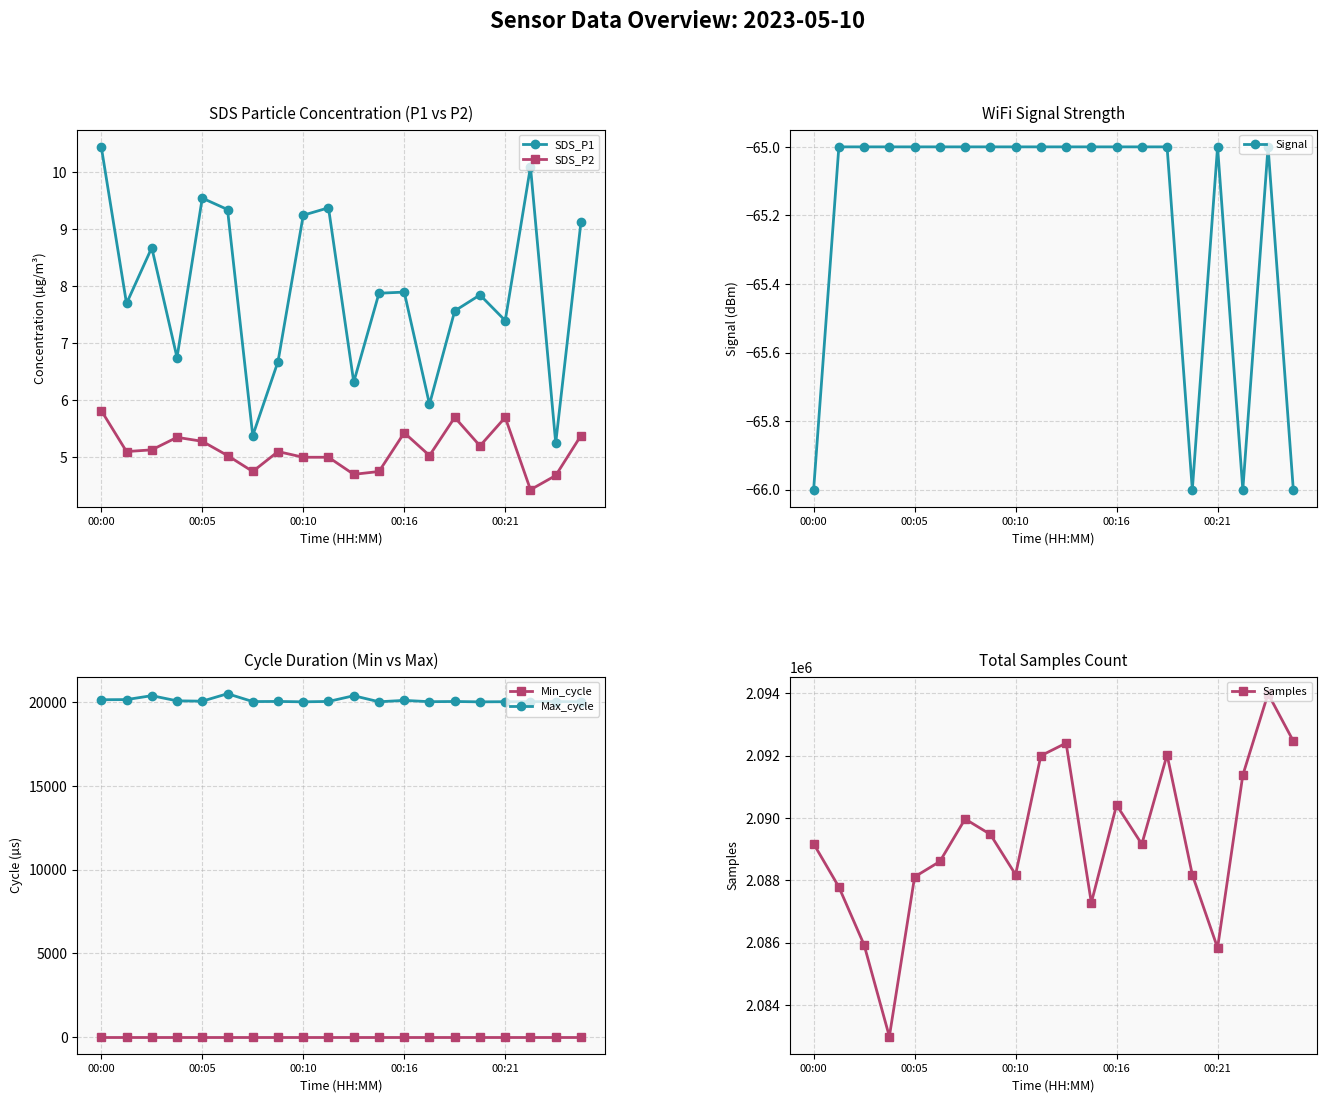

Which series has the largest range (max minus min)?

Samples